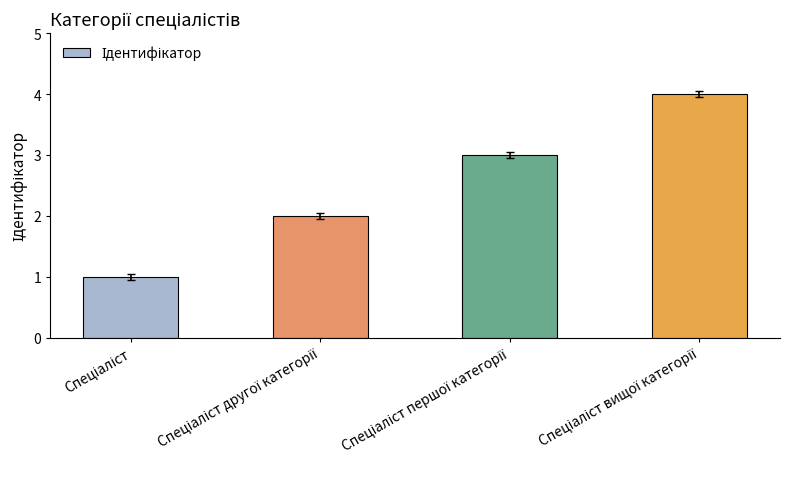

Does the chart contain stacked bars?

No